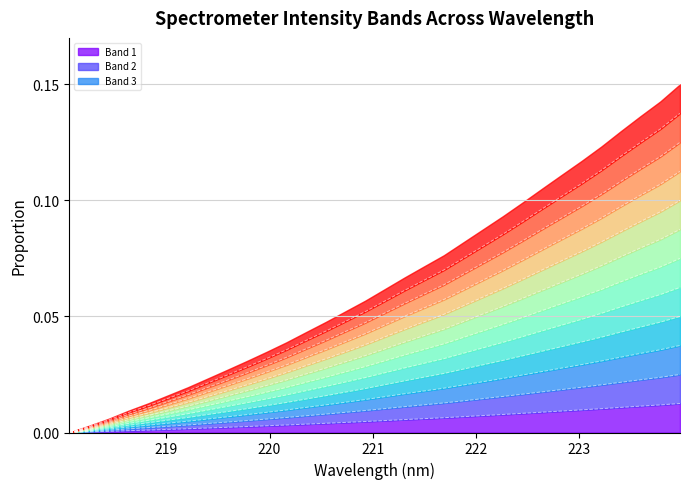

The value at 218.442 is 0.0. True or false?

True